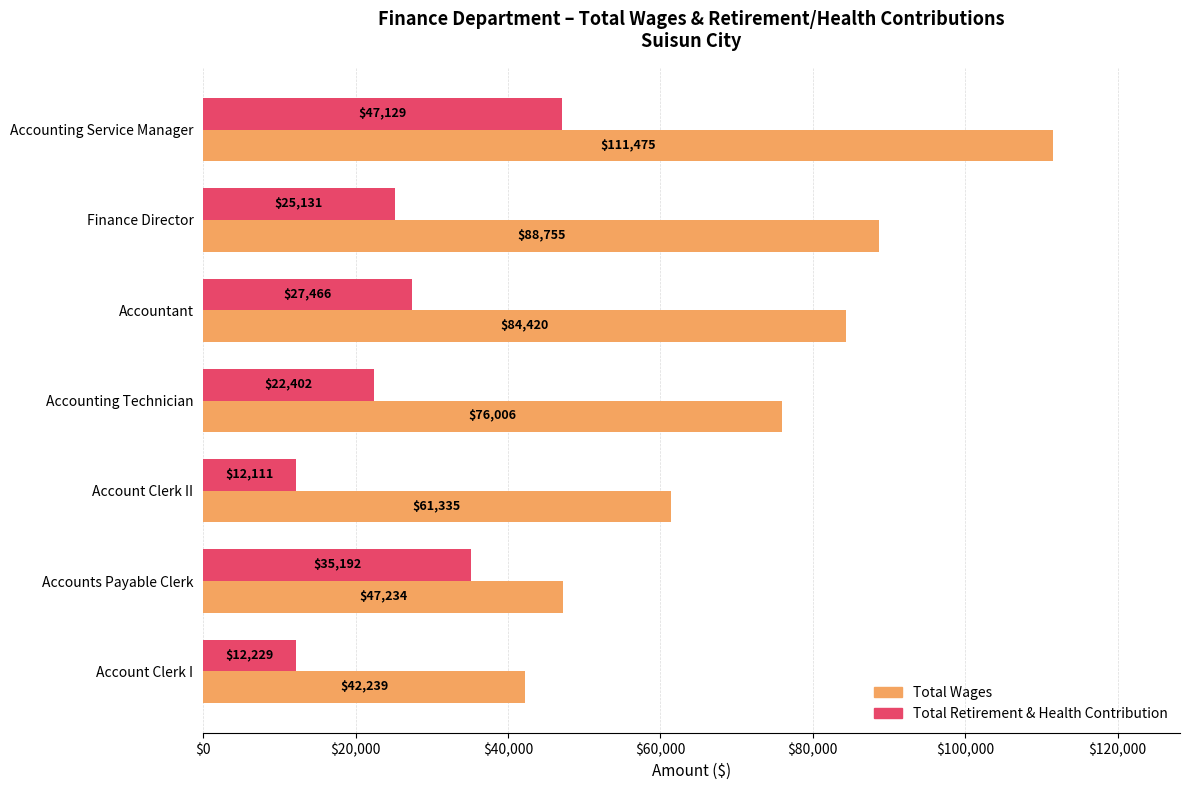

How many data points in Total Wages are less than 76006?

3